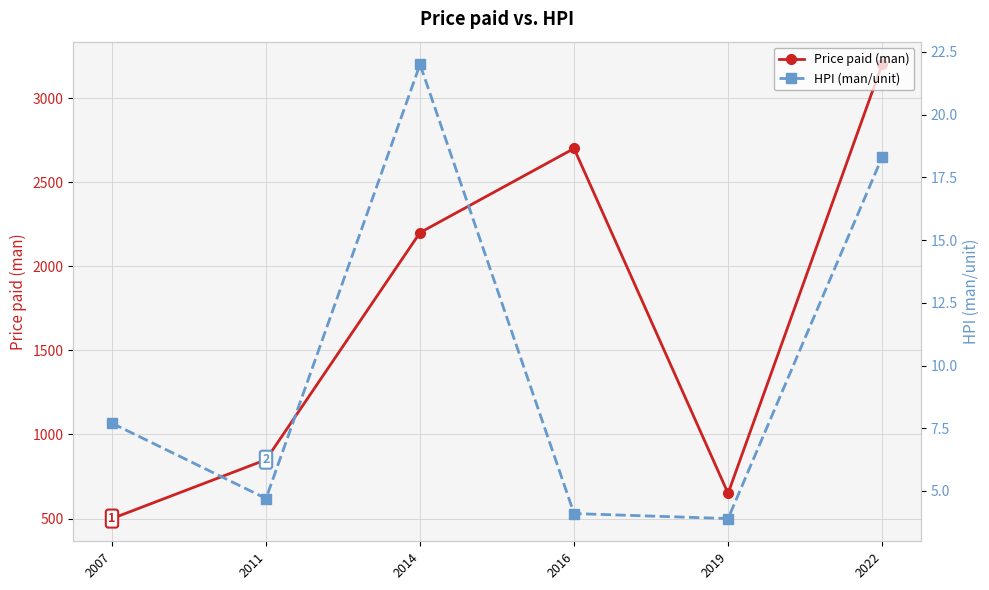

The value of Price paid (man) at 2022 is 1005.7. True or false?

False